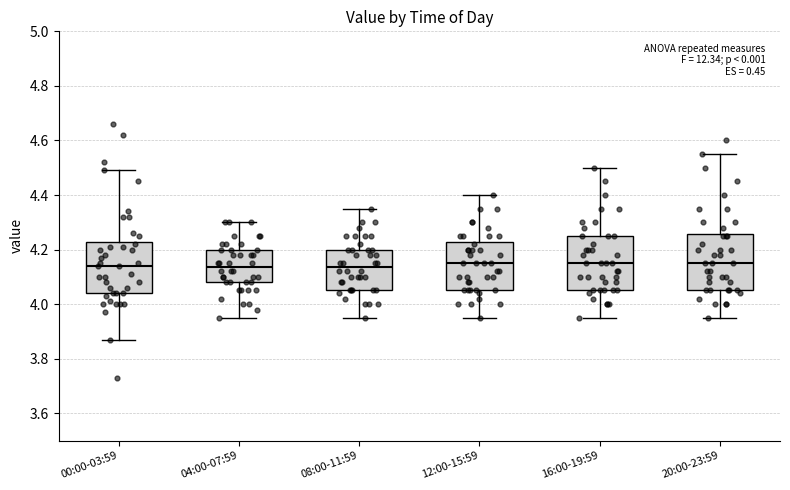

Reading left to right, transcribe this box plot: for each box, give where its median line is, the range the box spans, and where its two whiskers end, as read against the y-axis. The values are not printed on the chart, so give them approximately, as read against the axis.

00:00-03:59: median 4.14, box 4.04 to 4.22, whiskers 3.88 to 4.50
04:00-07:59: median 4.14, box 4.08 to 4.20, whiskers 3.96 to 4.30
08:00-11:59: median 4.14, box 4.06 to 4.20, whiskers 3.96 to 4.36
12:00-15:59: median 4.16, box 4.06 to 4.22, whiskers 3.96 to 4.40
16:00-19:59: median 4.16, box 4.06 to 4.26, whiskers 3.96 to 4.50
20:00-23:59: median 4.16, box 4.06 to 4.26, whiskers 3.96 to 4.56